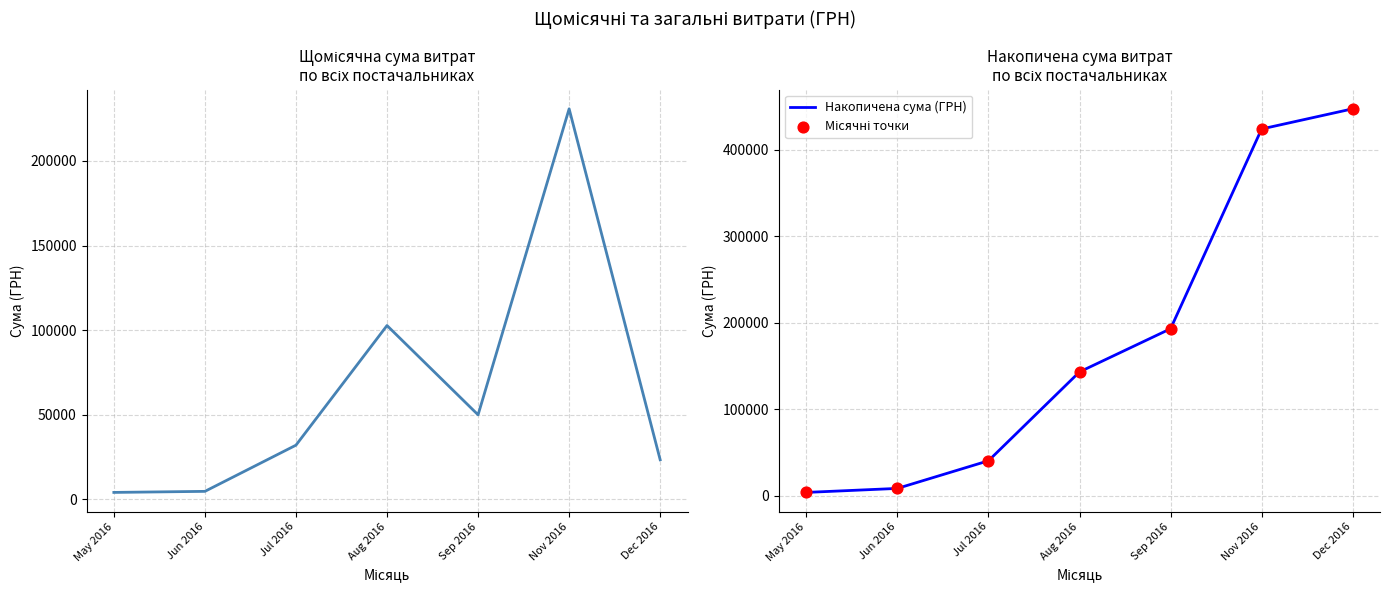

Which series reaches the maximum Y coordinate?

Накопичена сума (ГРН)